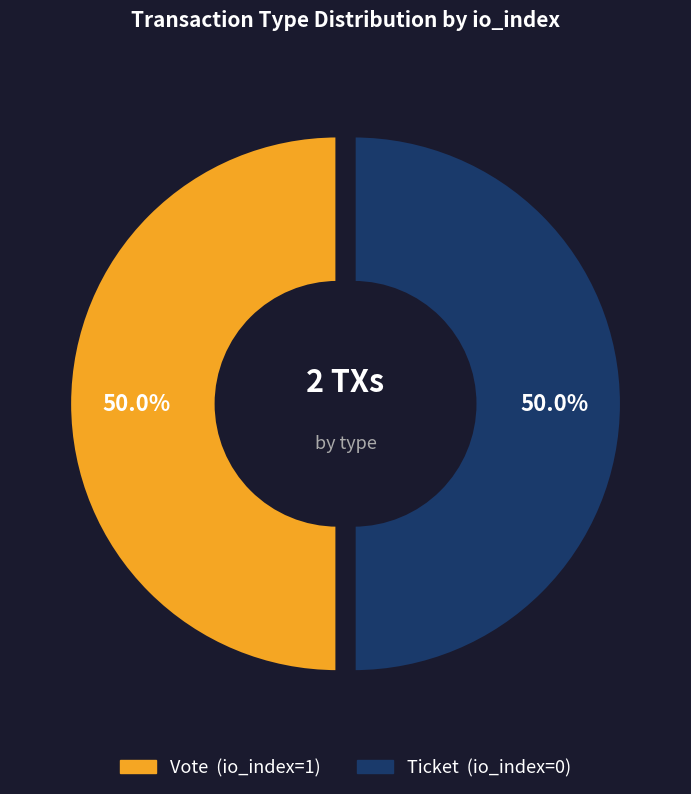

To the nearest percent, what is the difference between the Ticket (io_index=0) and Vote (io_index=1) slice percentages?

0%